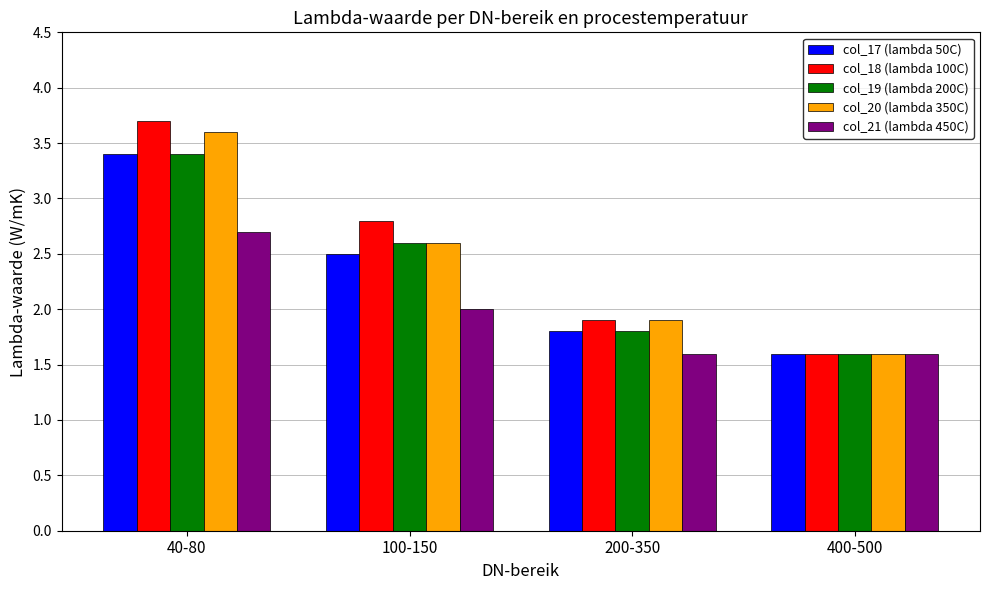

What is the value of the col_19 (lambda 200C) bar at the 3rd from the left?

1.8